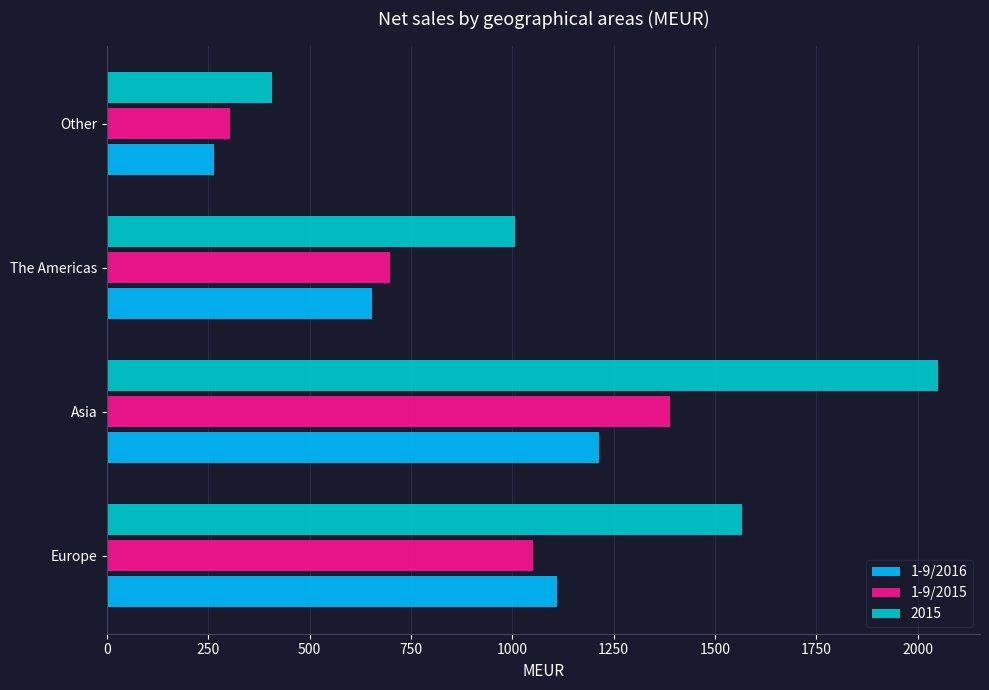

Rank the series by their maximum value, from highest to lowest.

2015, 1-9/2015, 1-9/2016